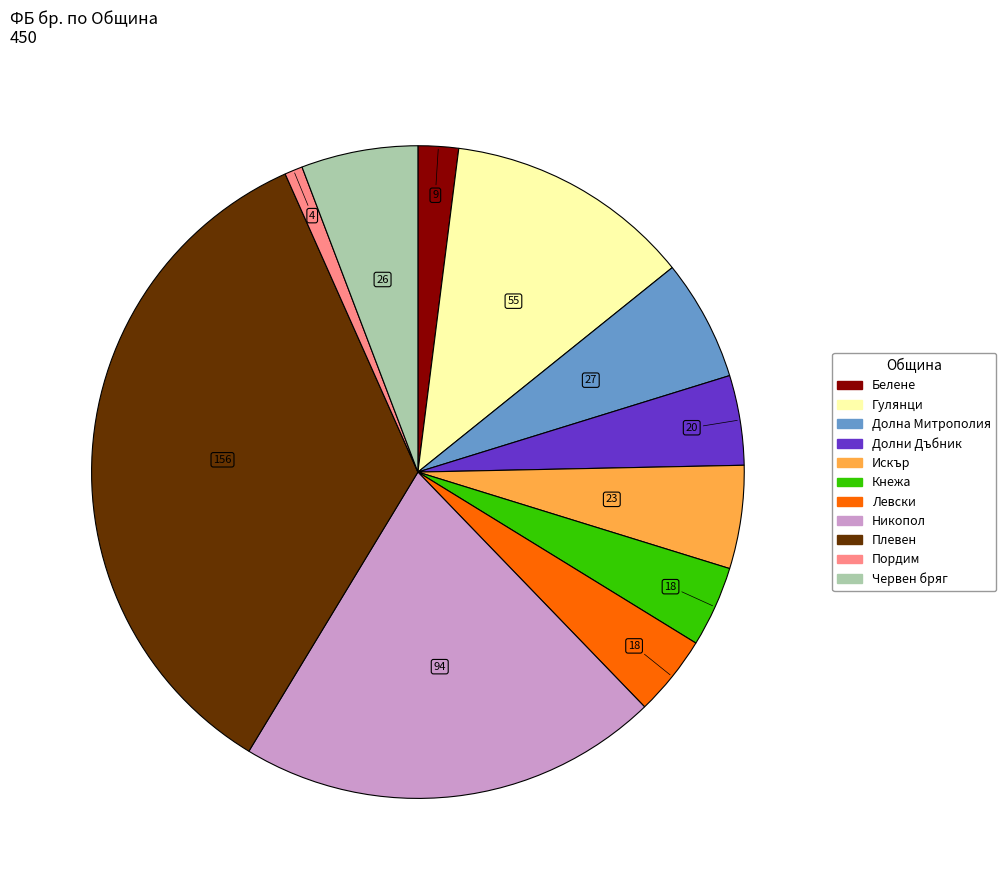

The Кнежа slice represents 4% of the pie. True or false?

True